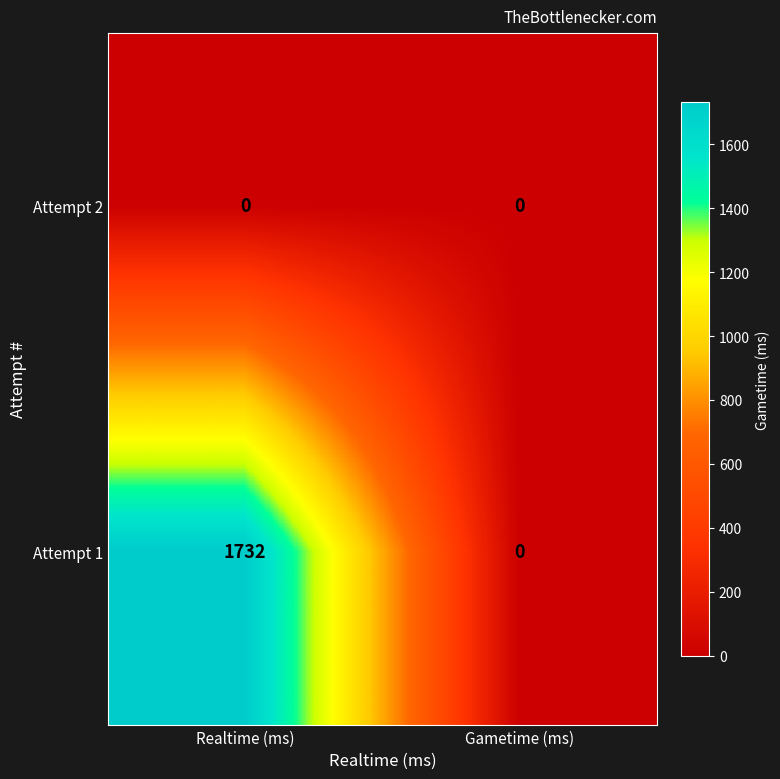

Reading right to left, list all the values displayed in this chart.

Attempt 2: Gametime (ms)=0	Realtime (ms)=0
Attempt 1: Gametime (ms)=0	Realtime (ms)=1732